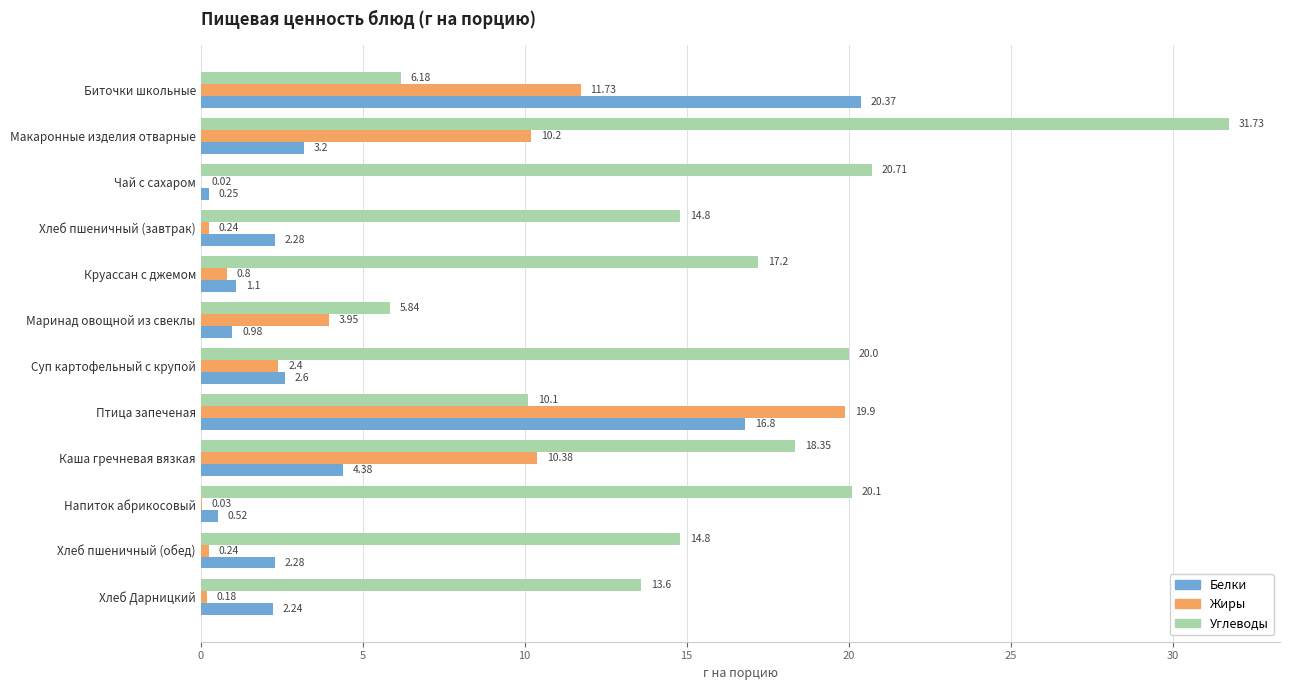

What is the sum of the Белки values at Птица запеченая and Хлеб пшеничный (обед)?

19.1